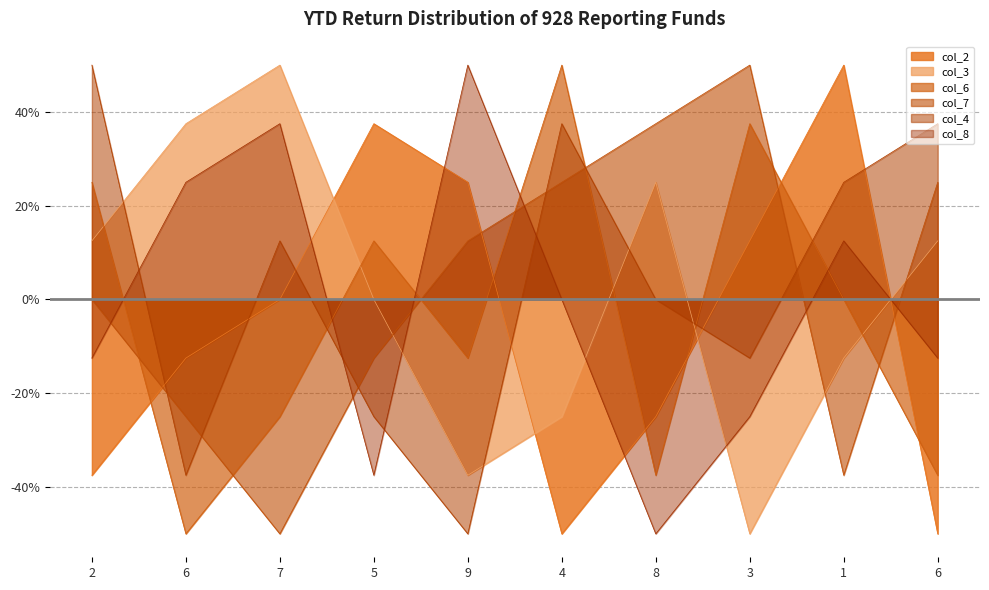

Is the value of col_3 at 4 greater than the value of col_6 at 2?

No